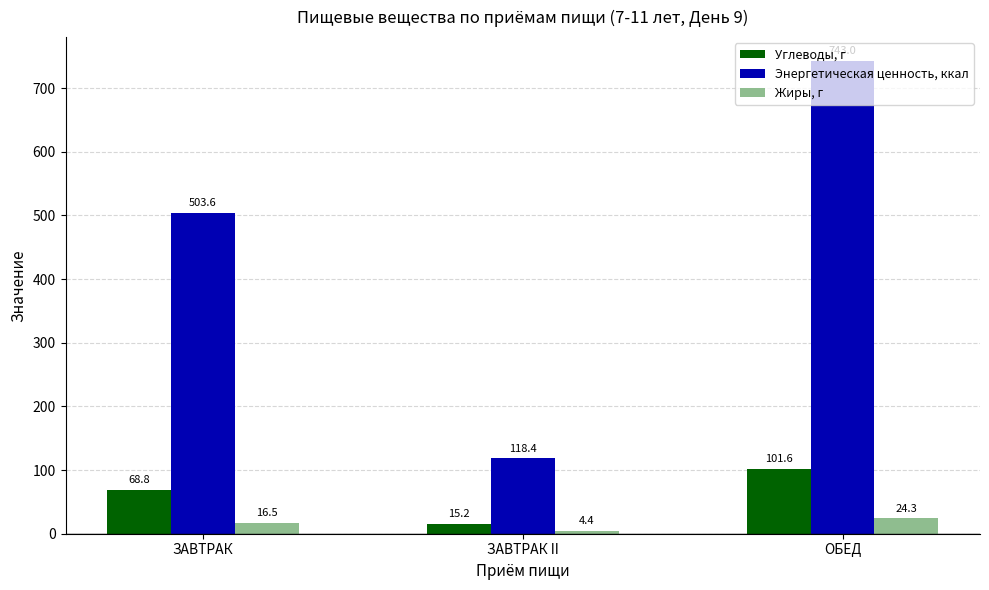

What is the lowest value of the Энергетическая ценность, ккал series?

118.4